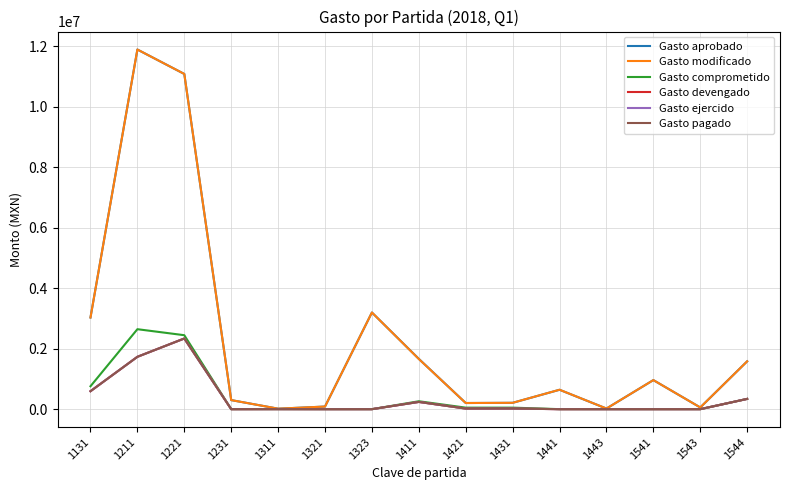

Is this an area chart (filled region under the line)?

No